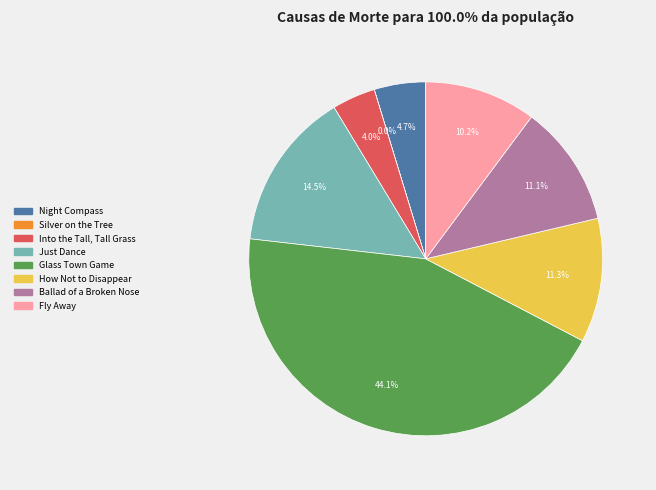

What is the largest slice in the pie chart?

Glass Town Game